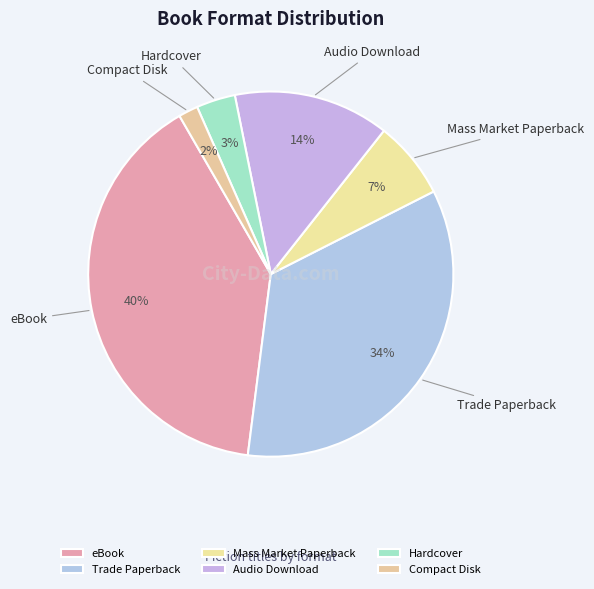

To the nearest percent, what is the difference between the largest and smallest slice percentages?

38%